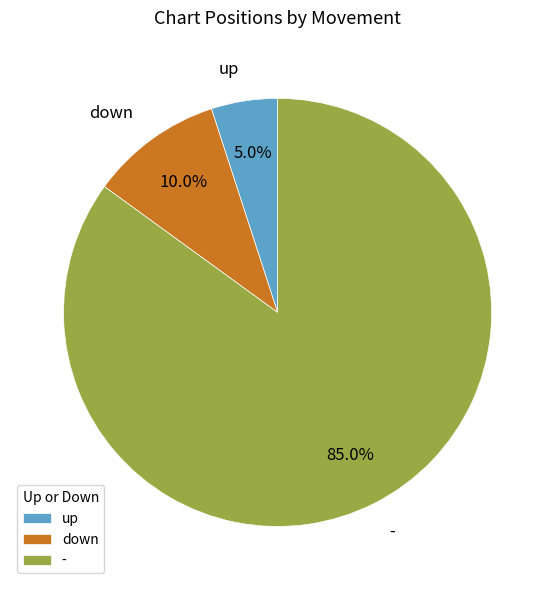

What percentage is the up slice, to the nearest percent?

5%